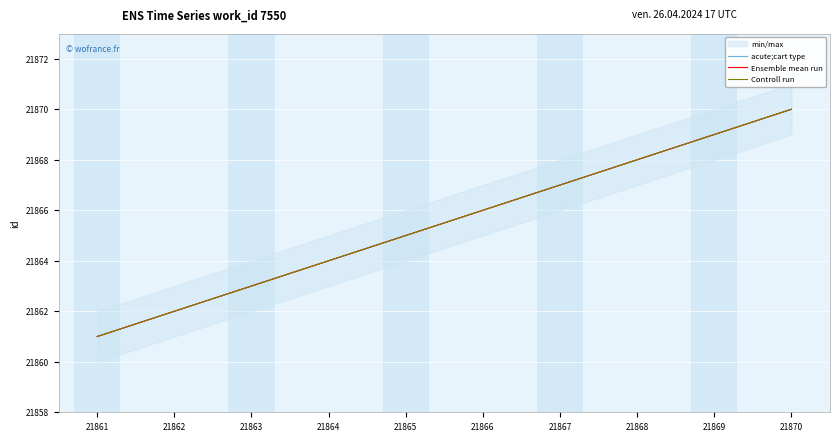

True or false: Controll run has a value of 13308 at 21863.

False